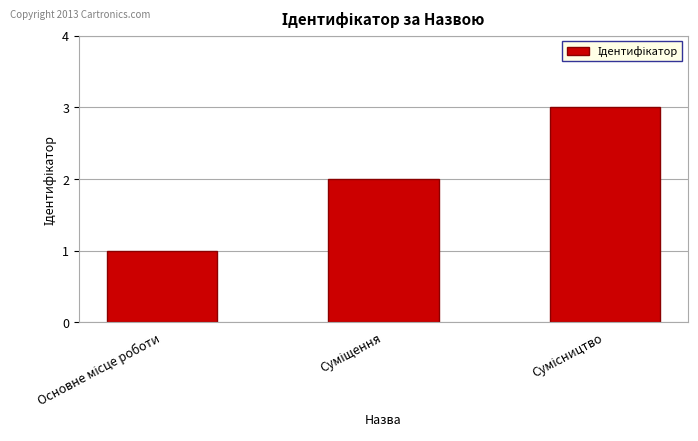

What is the maximum value shown in the chart?

3